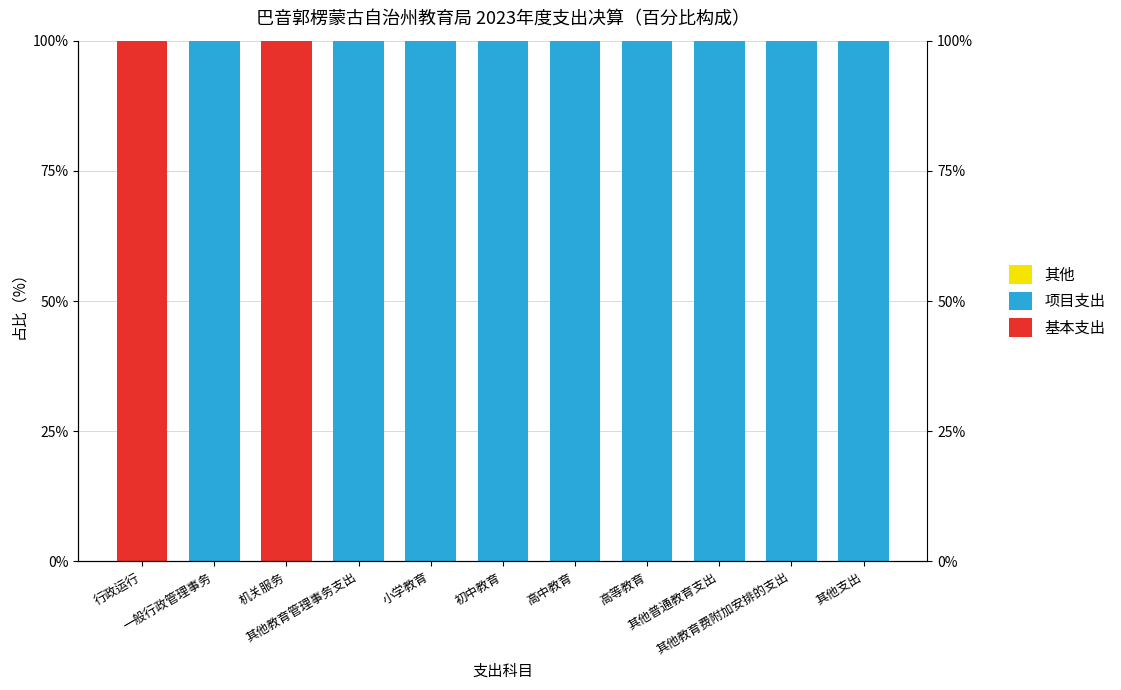

Which series has the widest spread of values?

项目支出